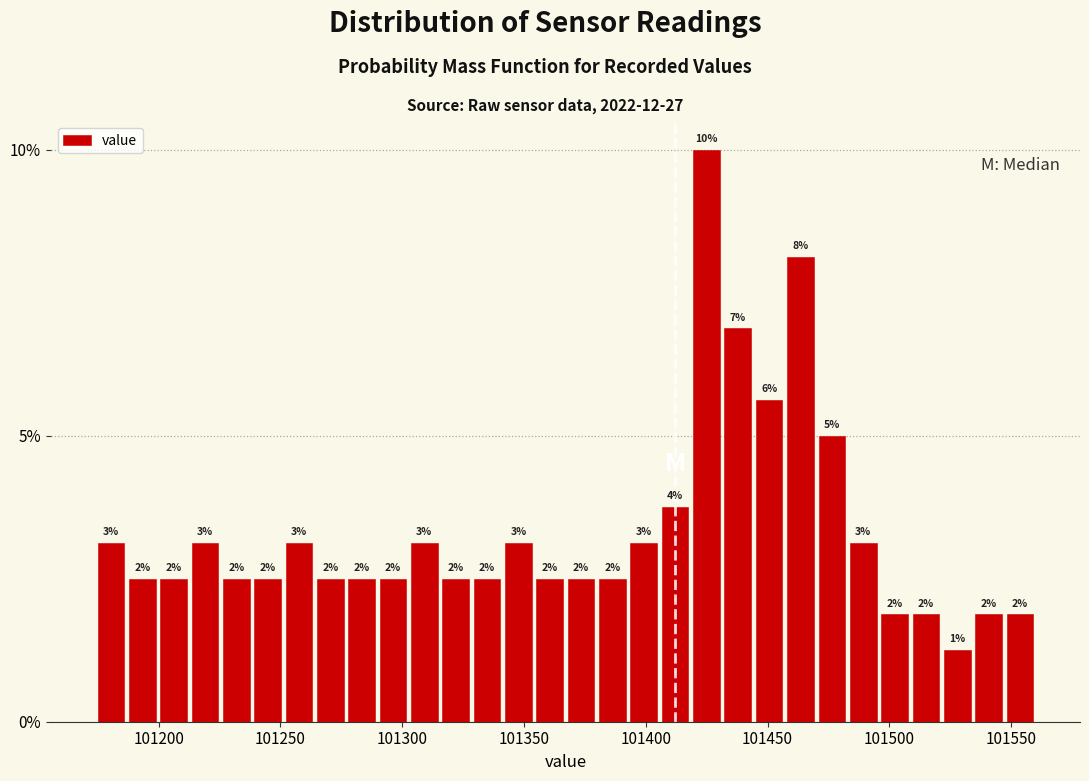

Around what value on the x-axis is the tallest bar? Give the approximate position of its centre, as read against the axis.

101425